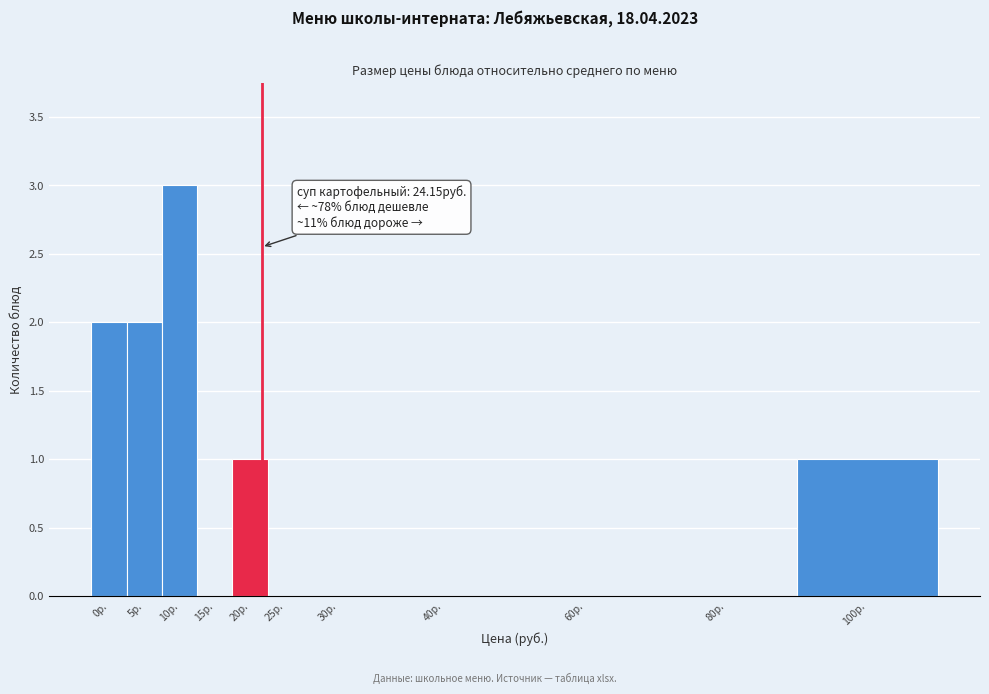

Reading right to left, list all the values displayed in this chart.

100р.=1	80р.=0	60р.=0	40р.=0	30р.=0	25р.=0	20р.=1	15р.=0	10р.=3	5р.=2	0р.=2